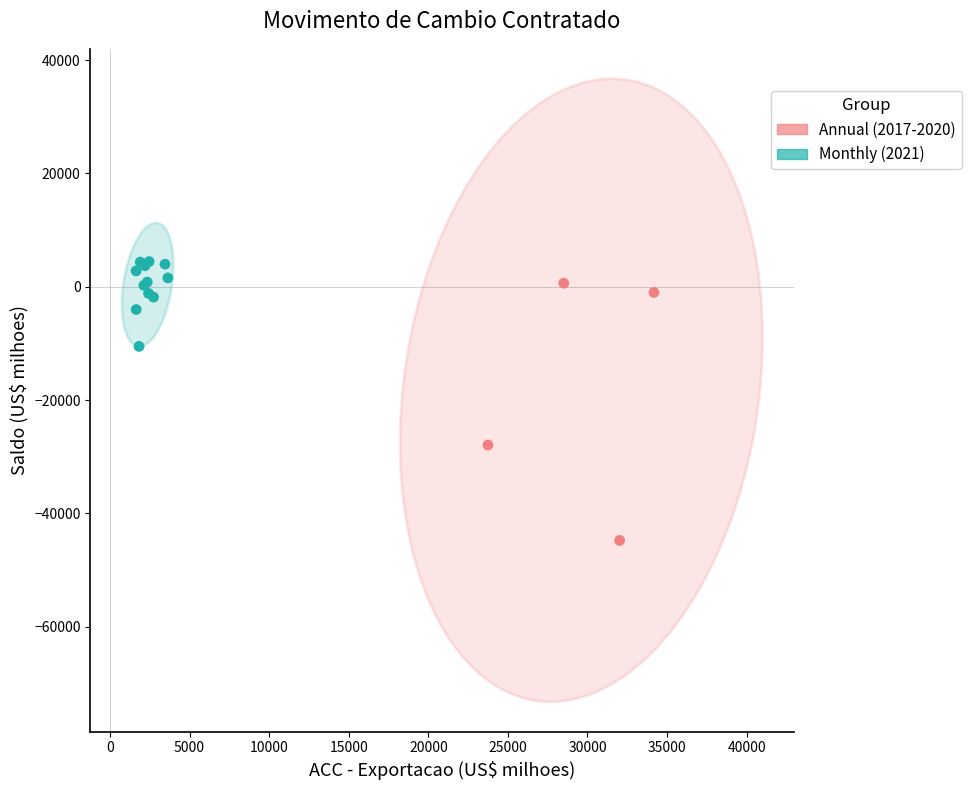

Which series reaches the minimum Y coordinate?

Annual (2017-2020)